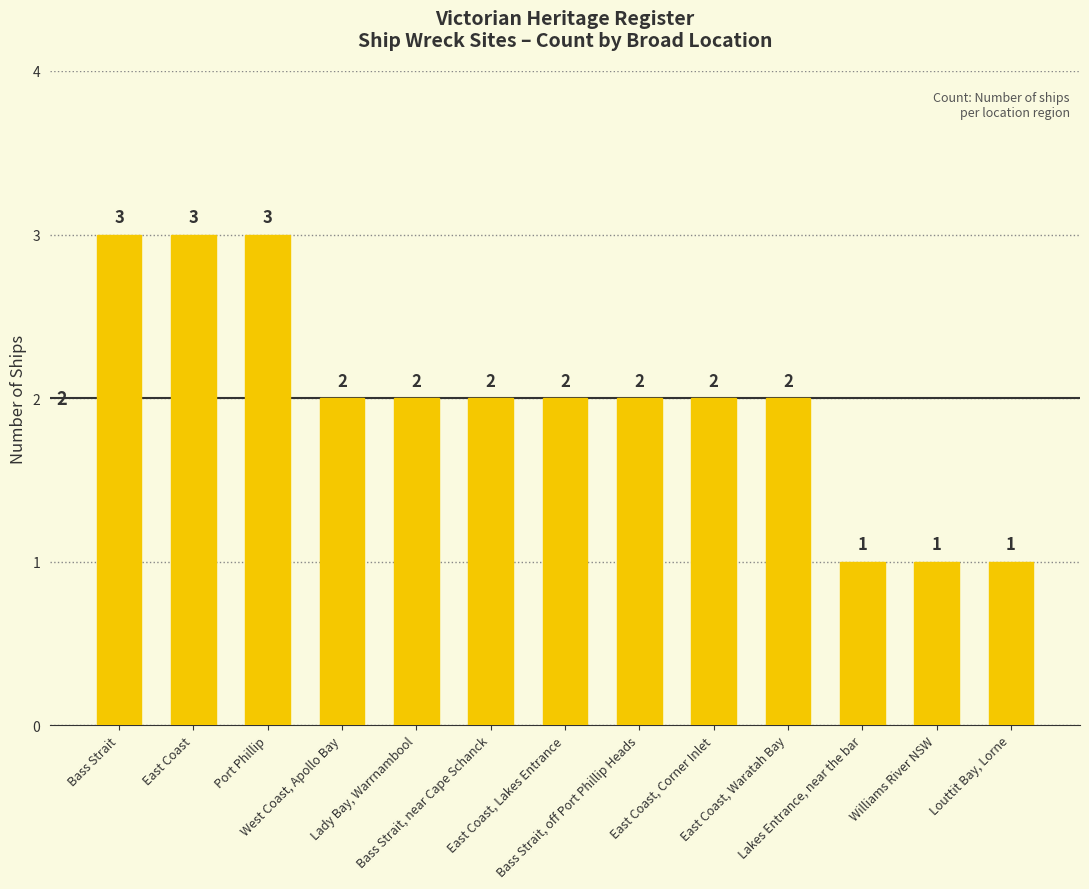

What is the value of the 9th bar from the left?

2